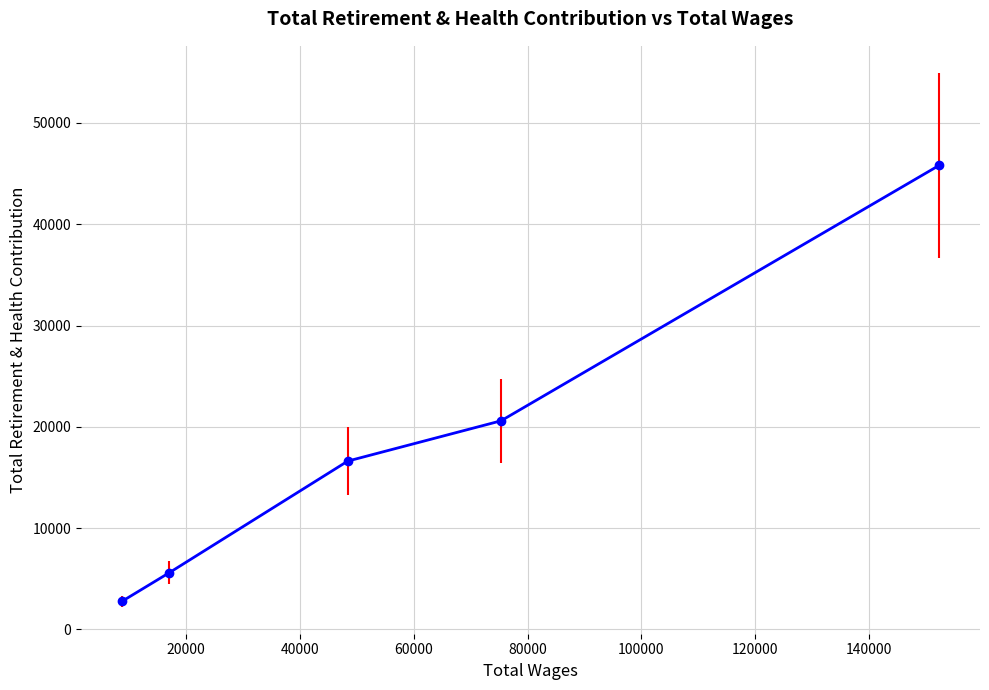

At which label is the value closest to 24294?

75332